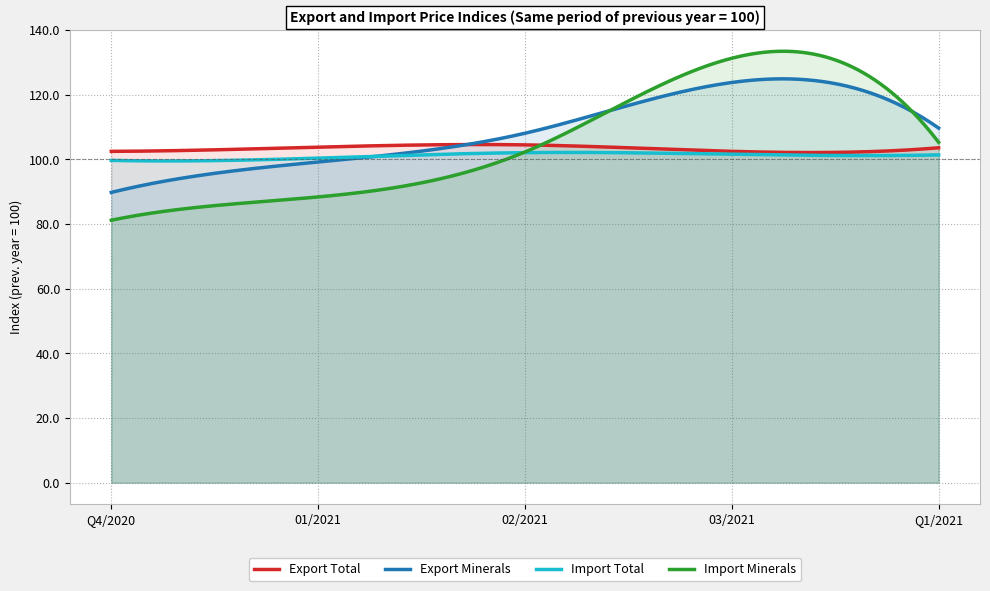

Count the Import Total values in the range 100 to 101.

1